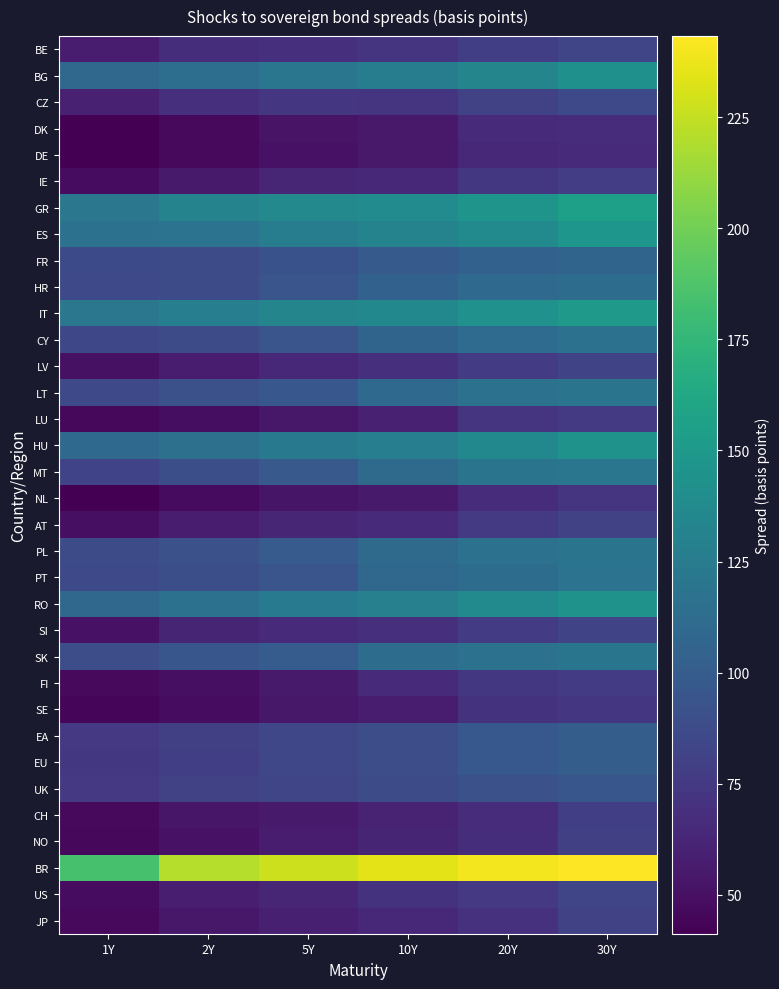

At which category does the chart reach its minimum across all series?

1Y